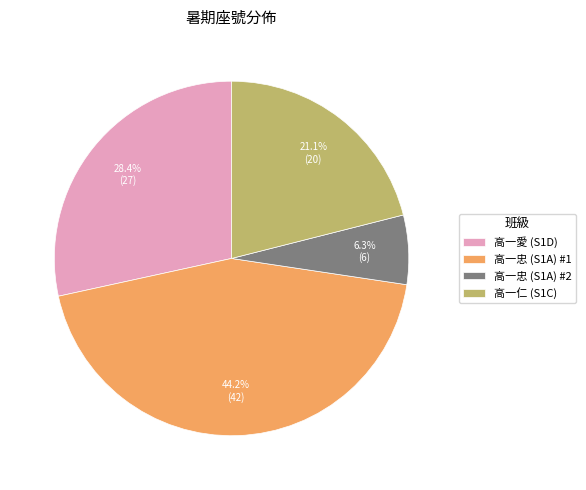

What is the ratio of the value at 高一仁 (S1C) to the value at 高一愛 (S1D)?

0.7